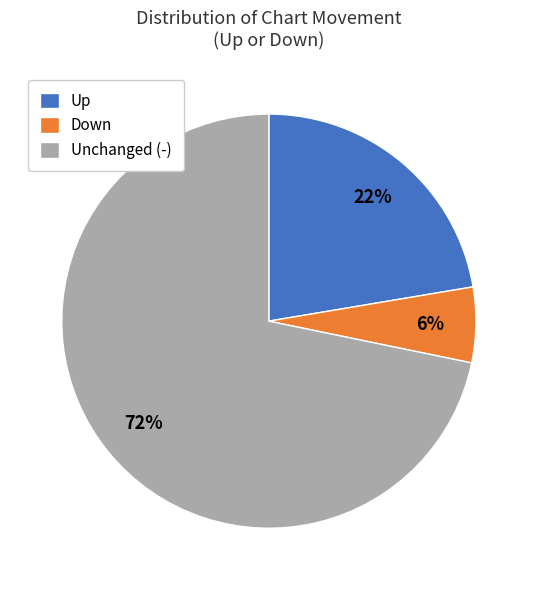

The Unchanged (-) slice represents 72% of the pie. True or false?

True